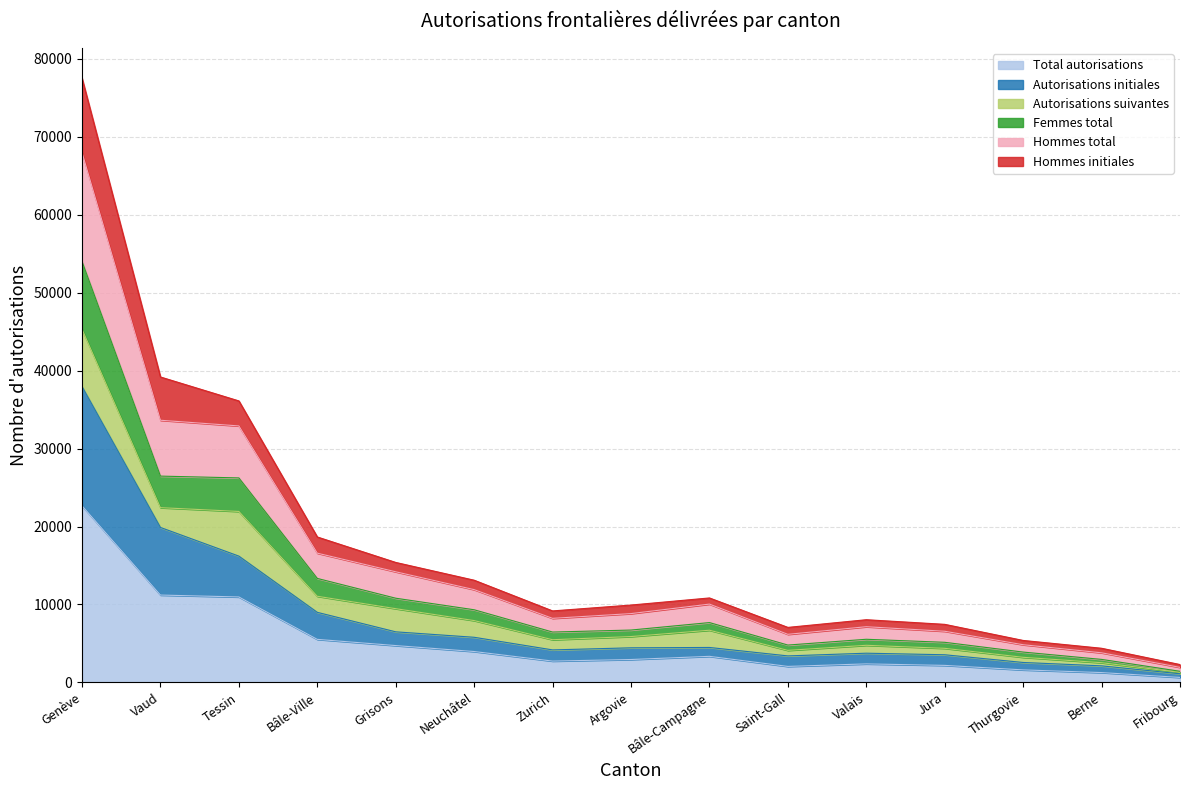

Which category has the highest value in the Femmes total series?

Genève